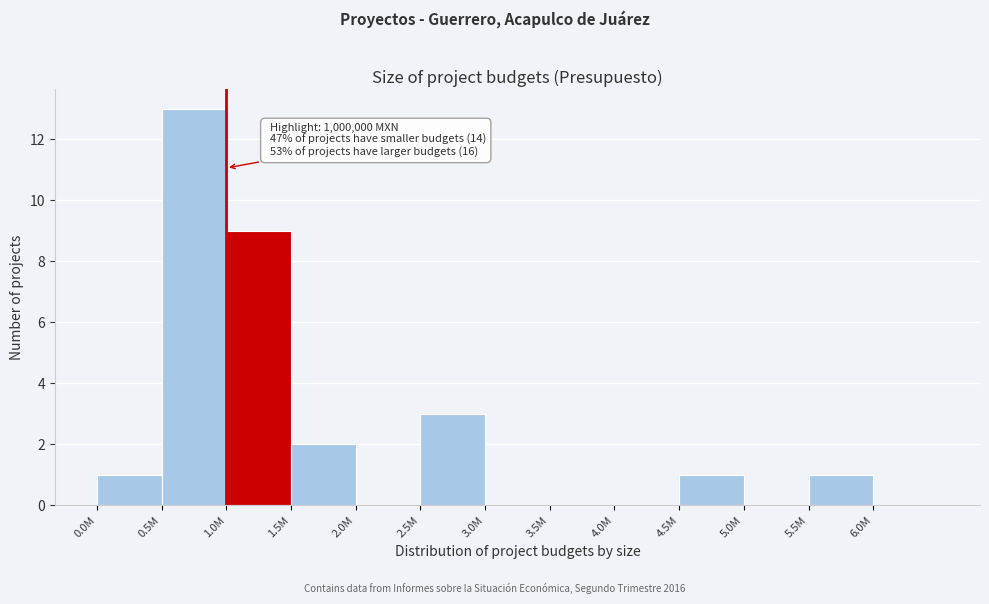

Reading left to right, what are all the values shown in this chart?

0.0M=1	0.5M=13	1.0M=9	1.5M=2	2.0M=0	2.5M=3	3.0M=0	3.5M=0	4.0M=0	4.5M=1	5.0M=0	5.5M=1	6.0M=0